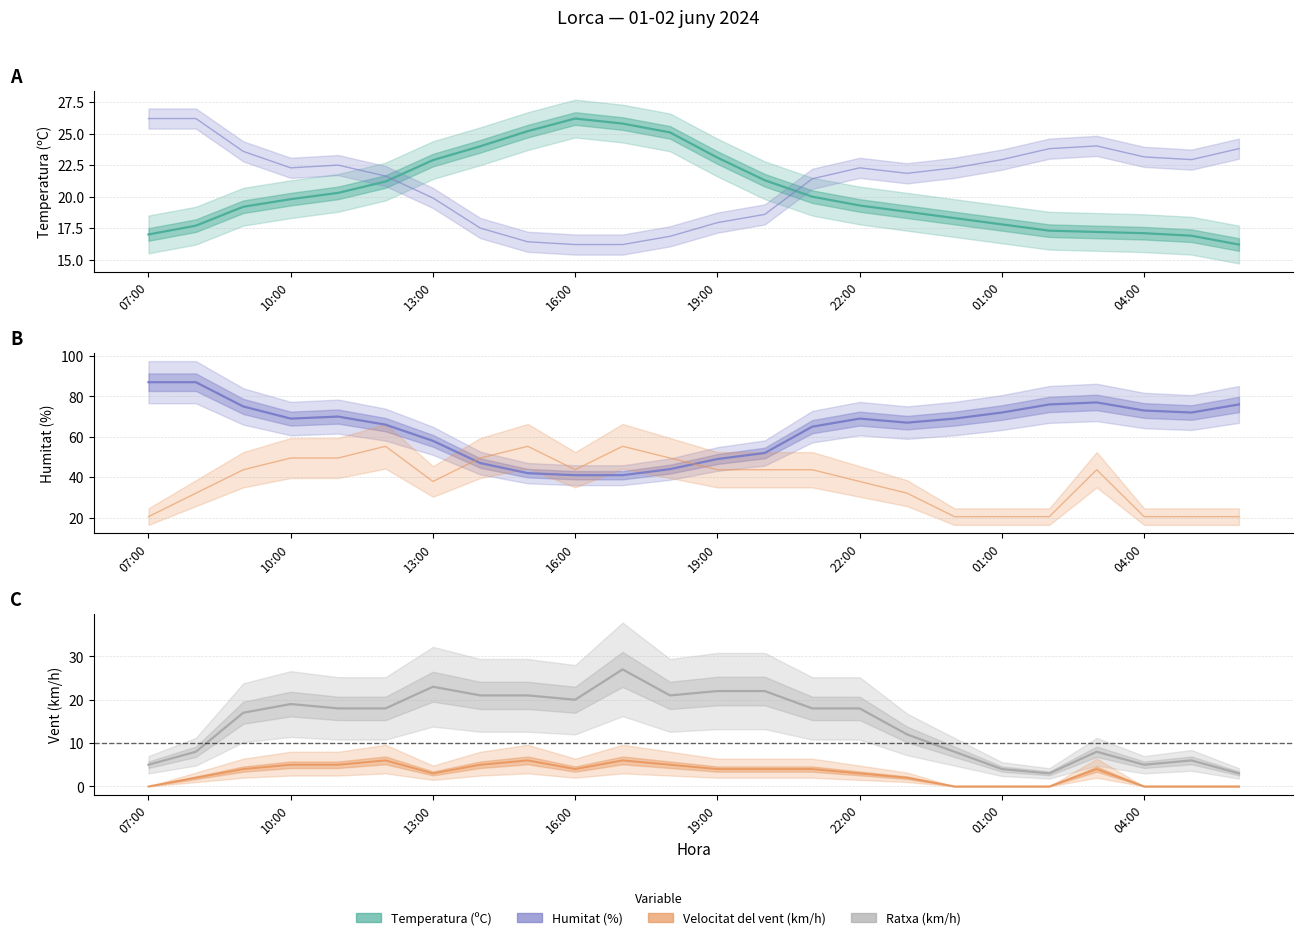

Which series has the widest spread of values?

Velocitat del vent (km/h)